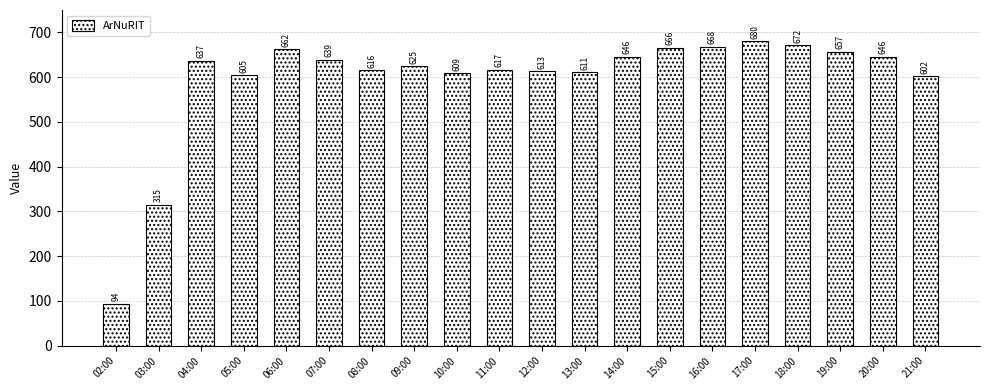

What is the sum of all values?

11880